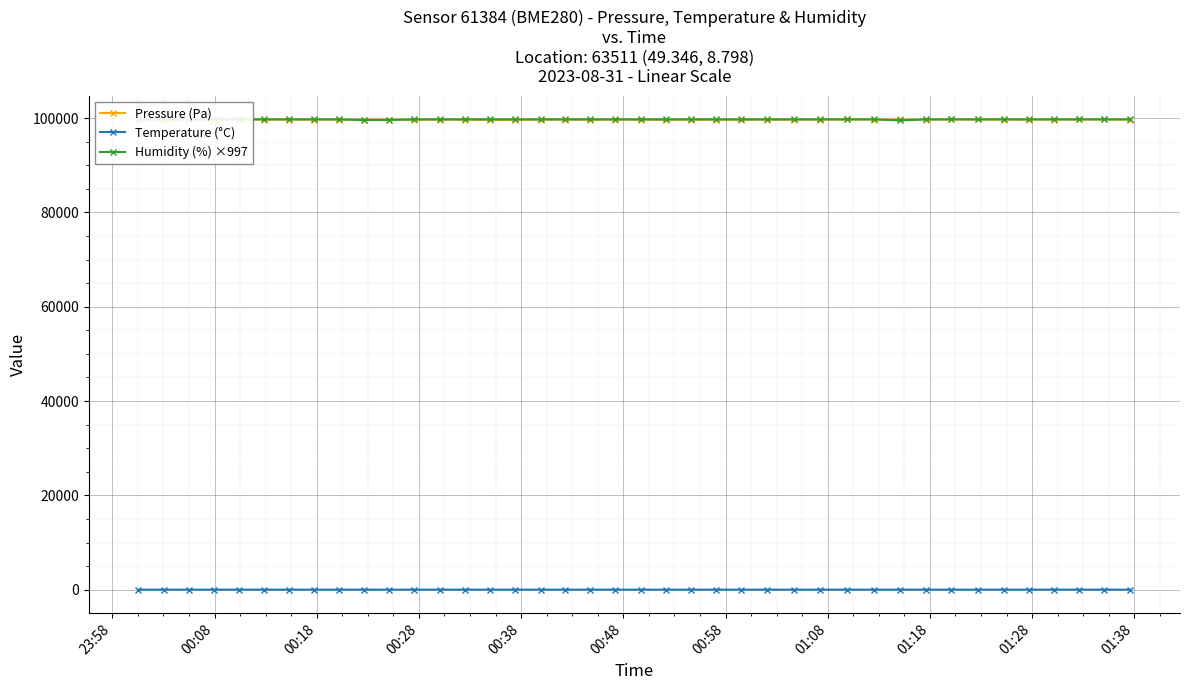

True or false: Humidity (%) ×997 has more than 0 interior local peaks.

False